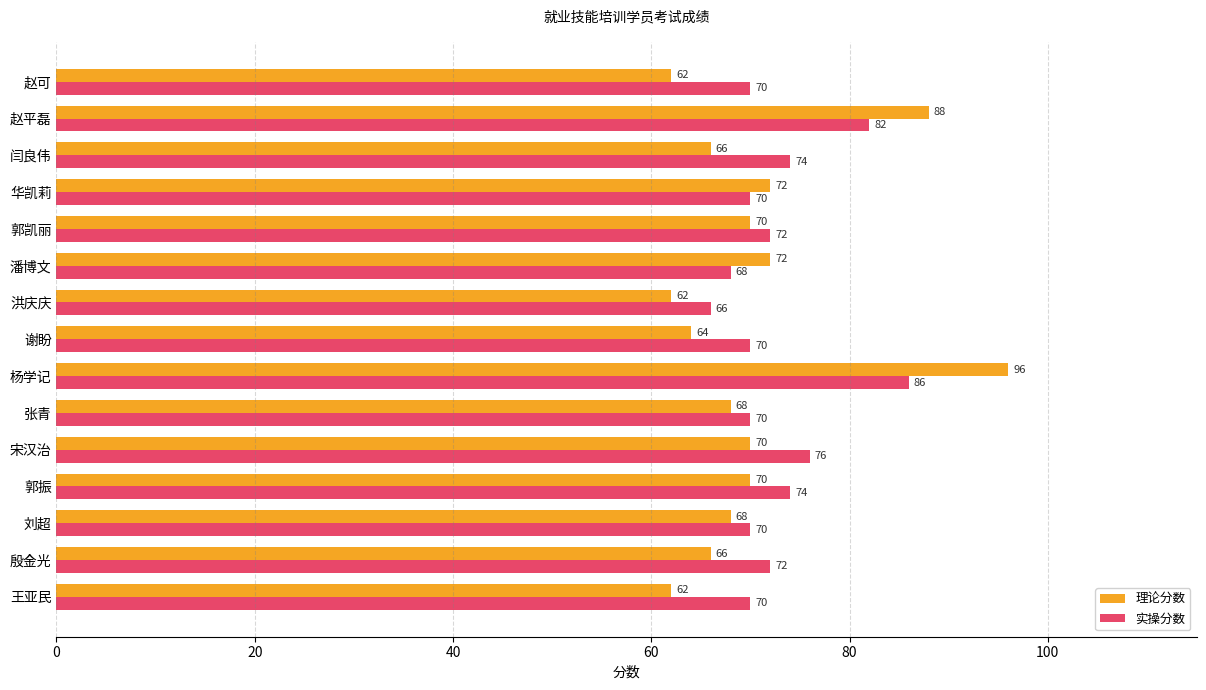

At which label does 实操分数 reach its minimum?

洪庆庆